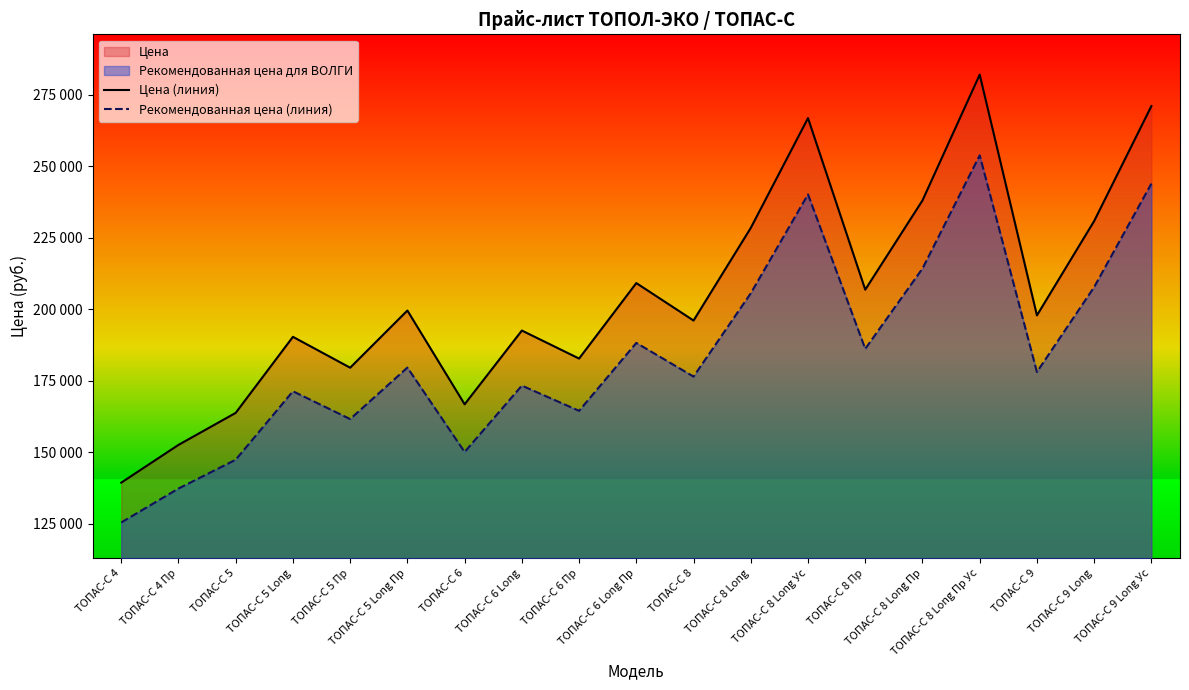

At which label does Цена (линия) first exceed 197900?

ТОПАС-С 5 Long Пр